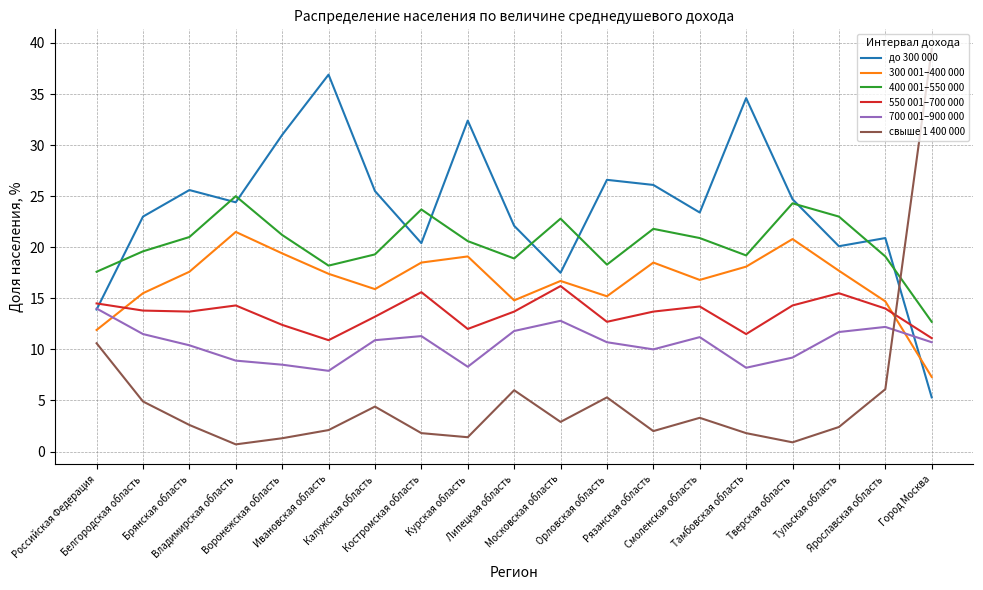

True or false: 700 001–900 000 and 550 001–700 000 cross at least once.

False